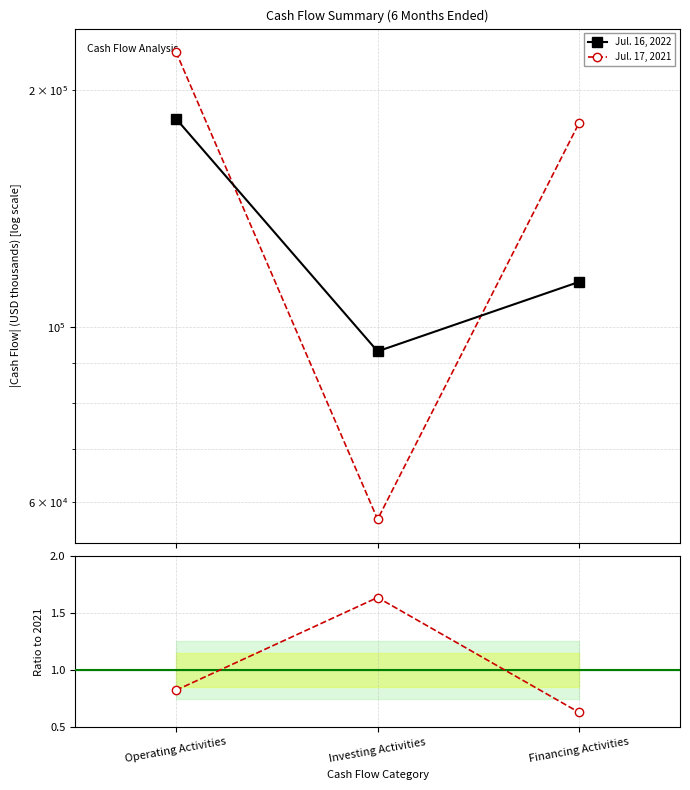

Which label corresponds to the smallest value in the chart?

Financing Activities